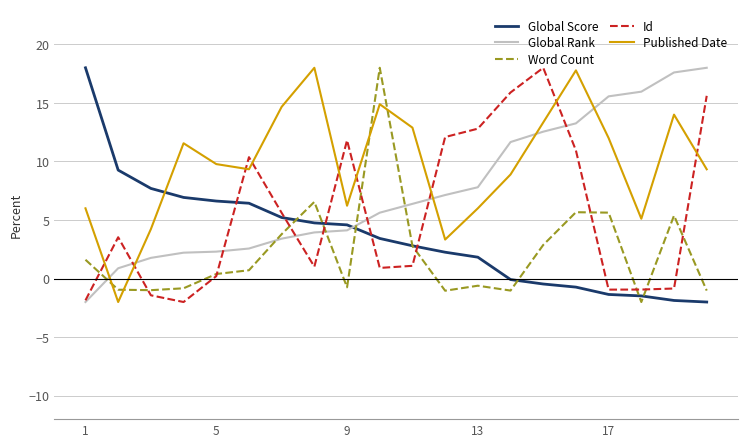

What is the greatest value displayed?

18.0